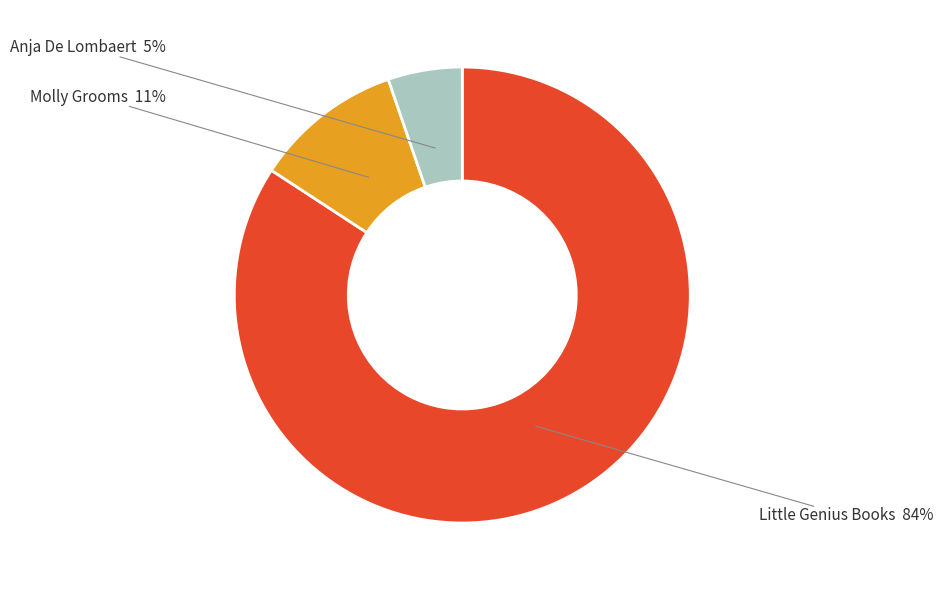

Combined, do Little Genius Books and Molly Grooms account for over 50%?

Yes